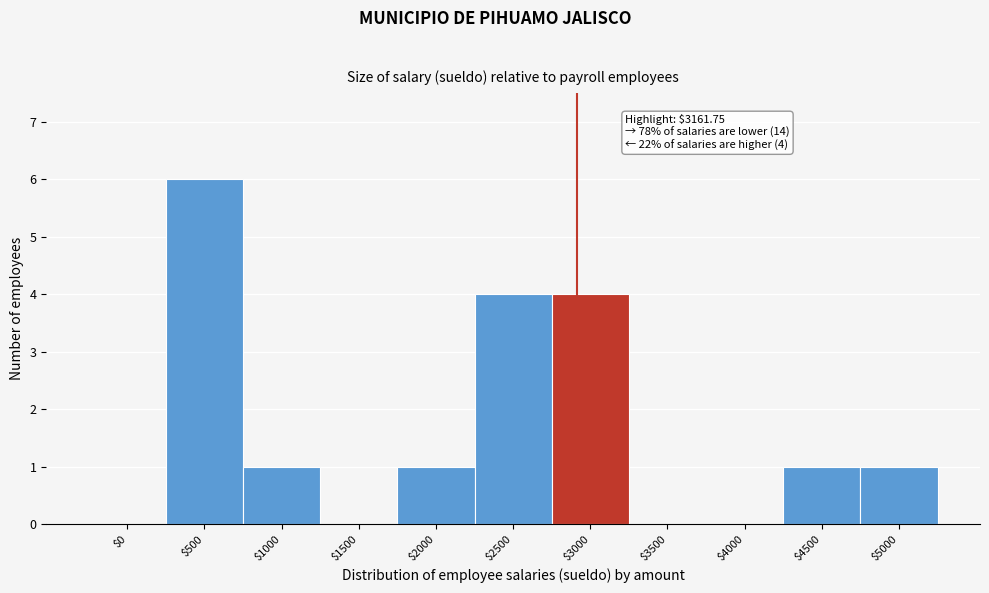

What is the maximum value shown in the chart?

6